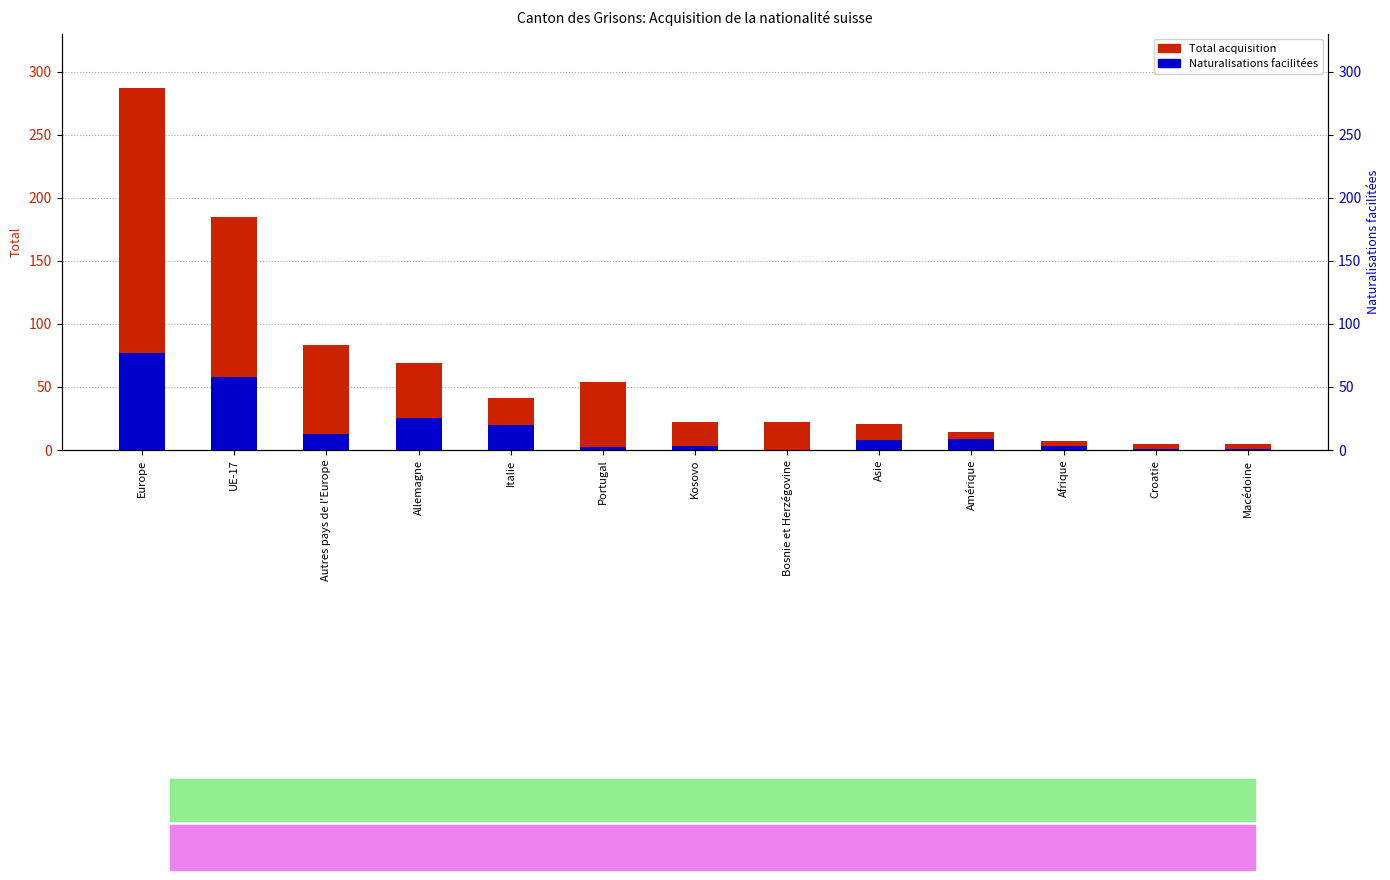

How many values in the Naturalisations facilitées series are below 8?

6